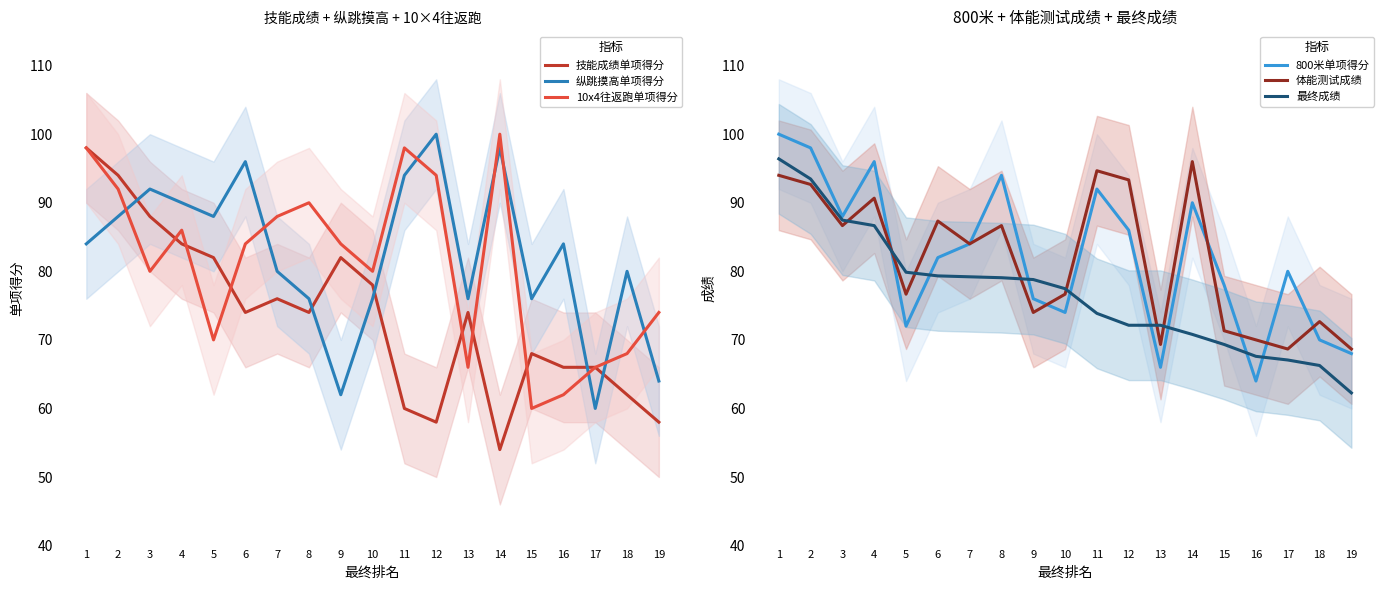

Is it true that 10x4往返跑单项得分 equals 131.0 at 8?

False